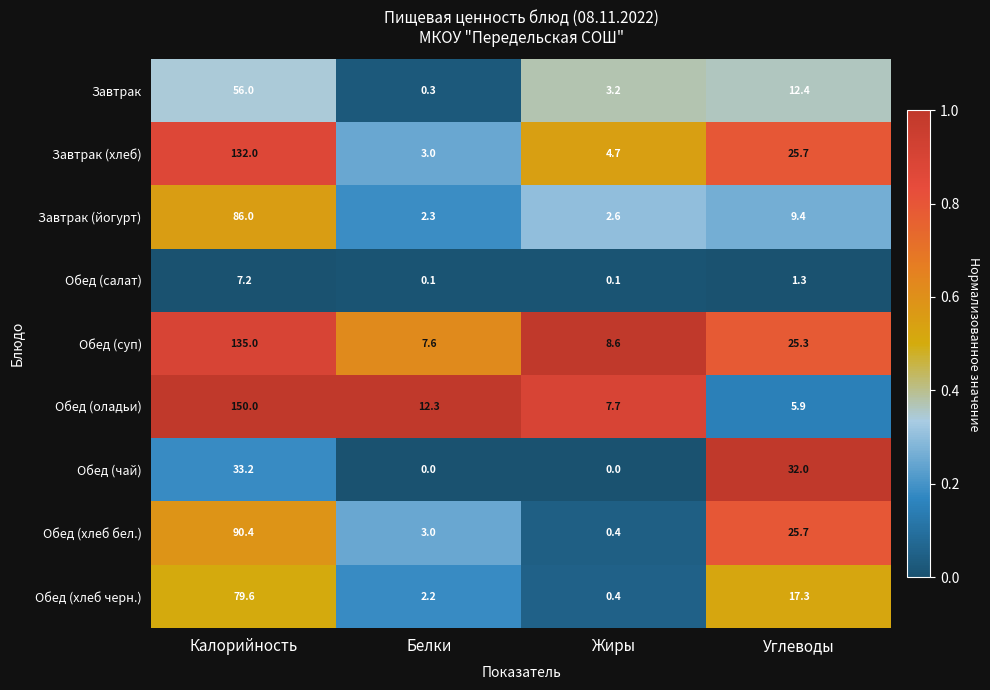

At which category is the sum across all series the highest?

Калорийность